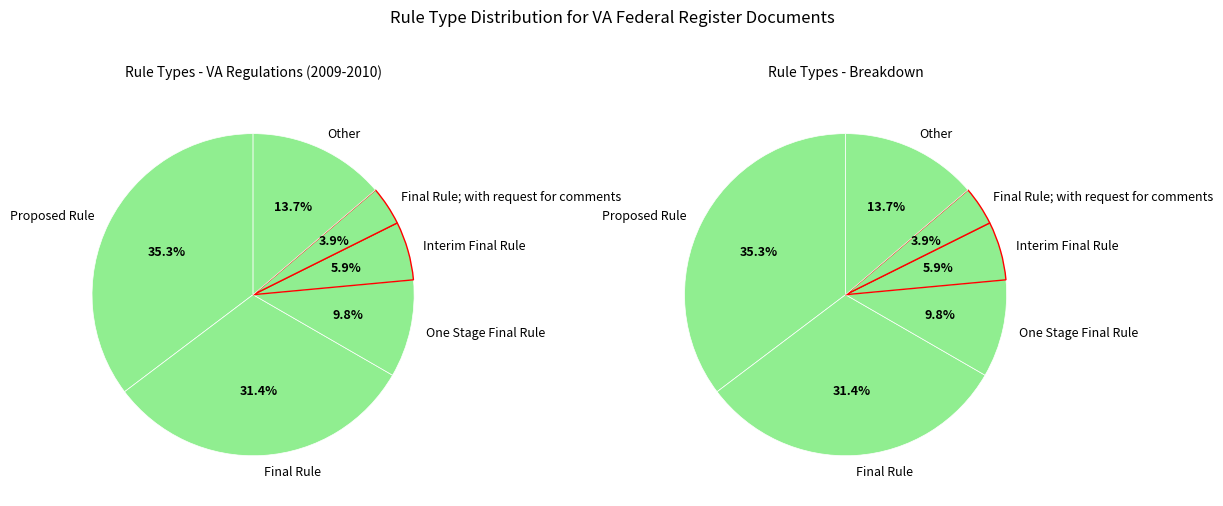

Combined, do Final Rule; with request for comments and Other account for over 50%?

No